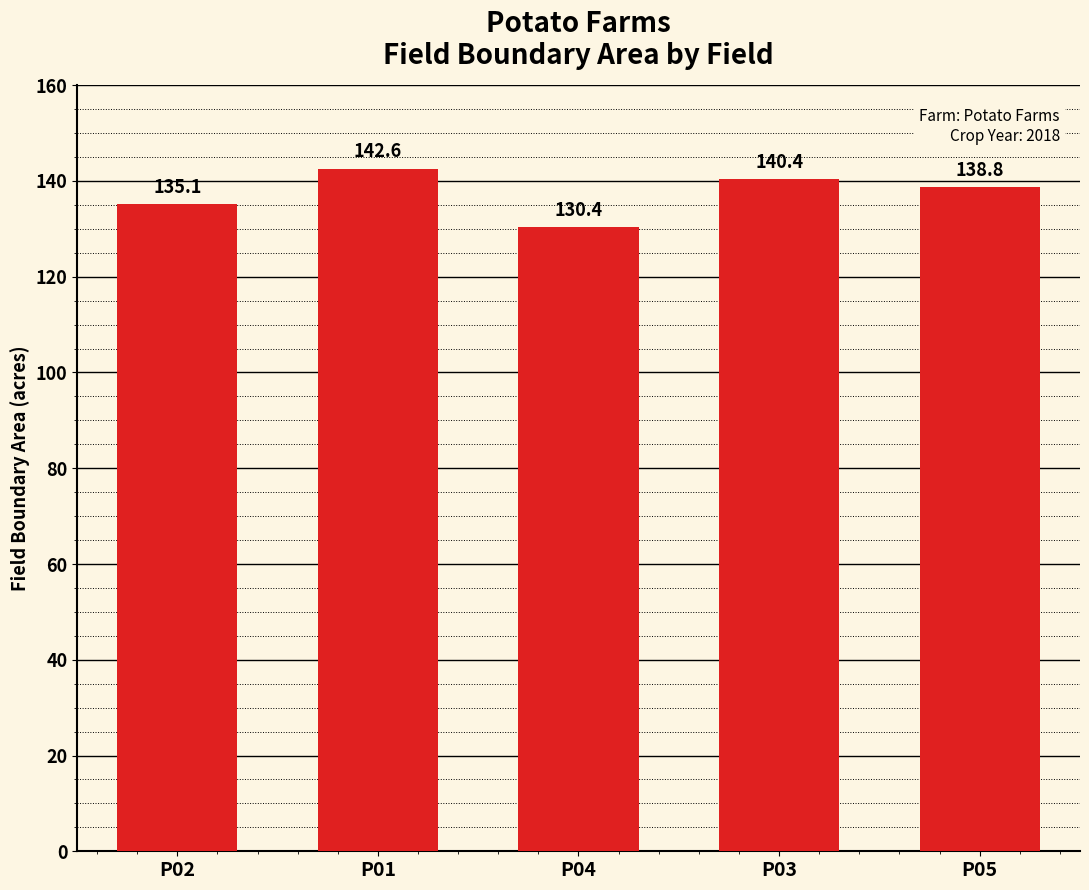

What is the label of the 5th bar from the left?

P05